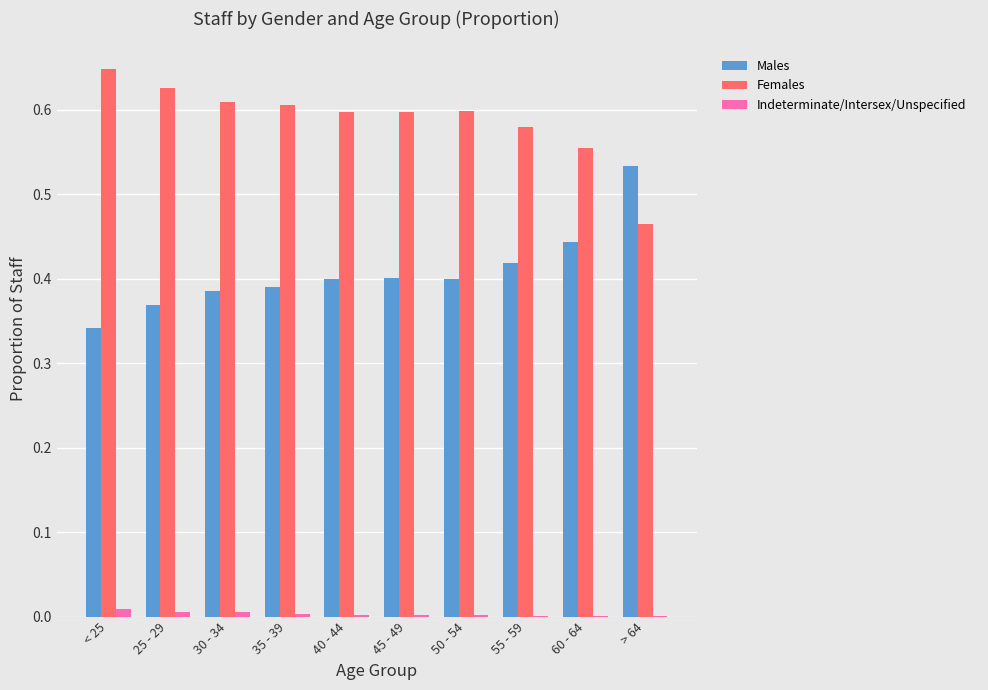

Are the bars grouped side by side (vs. stacked)?

Yes